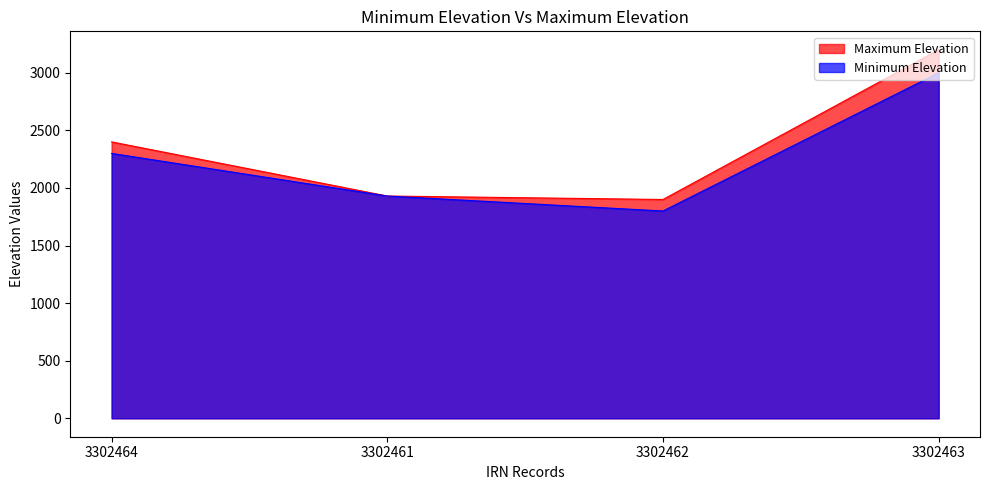

Which series changed the most between 3302461 and 3302463?

Maximum Elevation